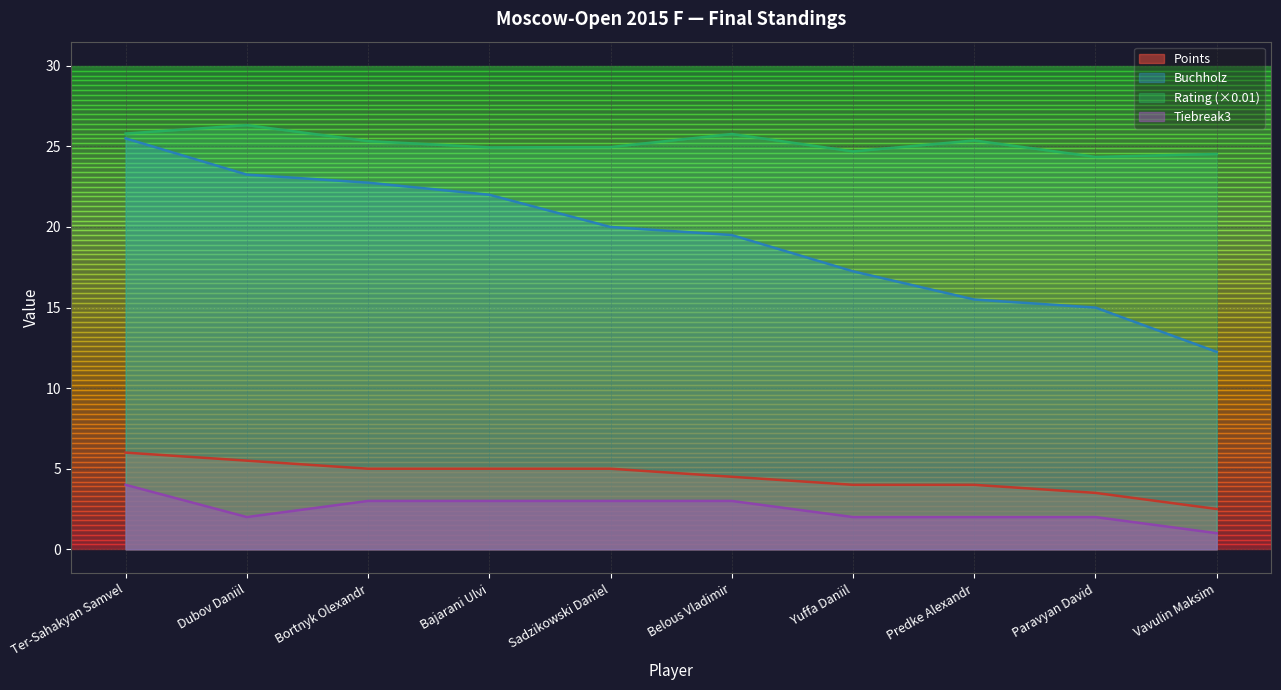

Rank the categories by Tiebreak3 value from lowest to highest.

Vavulin Maksim, Dubov Daniil, Yuffa Daniil, Predke Alexandr, Paravyan David, Bortnyk Olexandr, Bajarani Ulvi, Sadzikowski Daniel, Belous Vladimir, Ter-Sahakyan Samvel